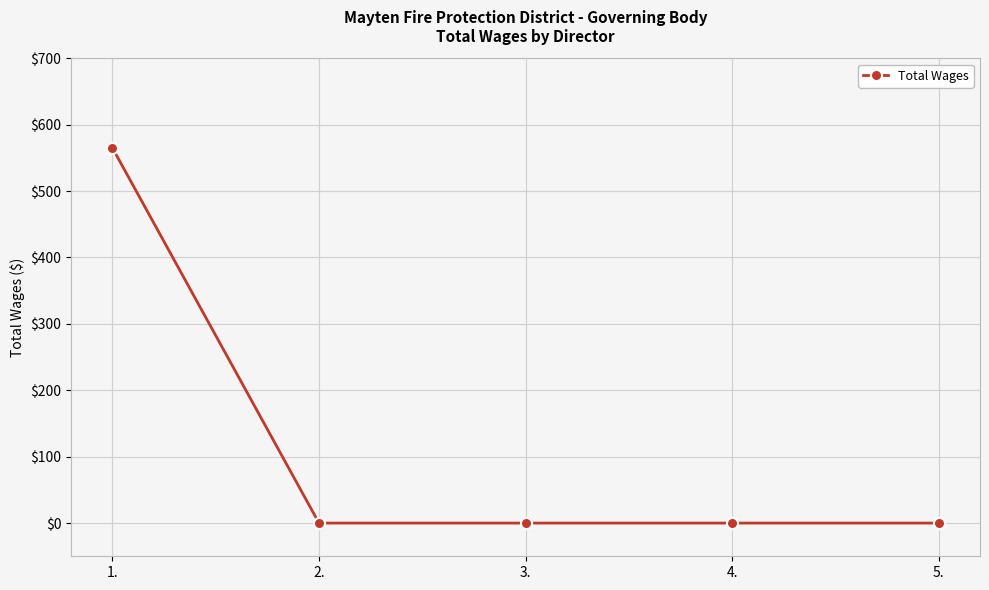

Which label corresponds to the largest value in the chart?

1.